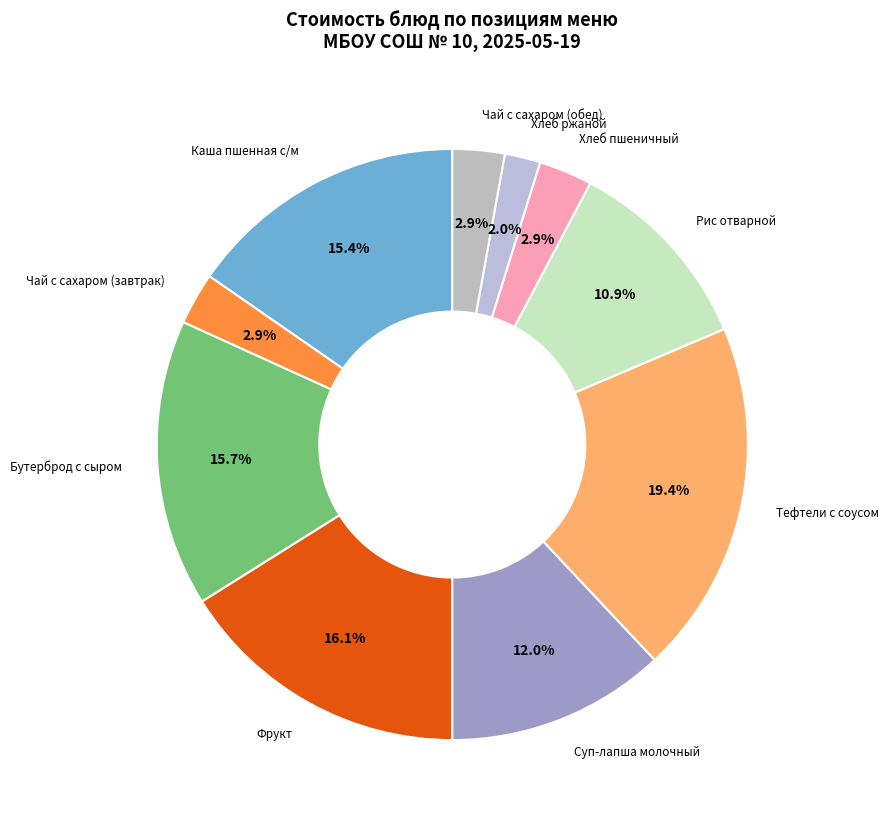

Which category has the biggest portion of the pie?

Тефтели с соусом